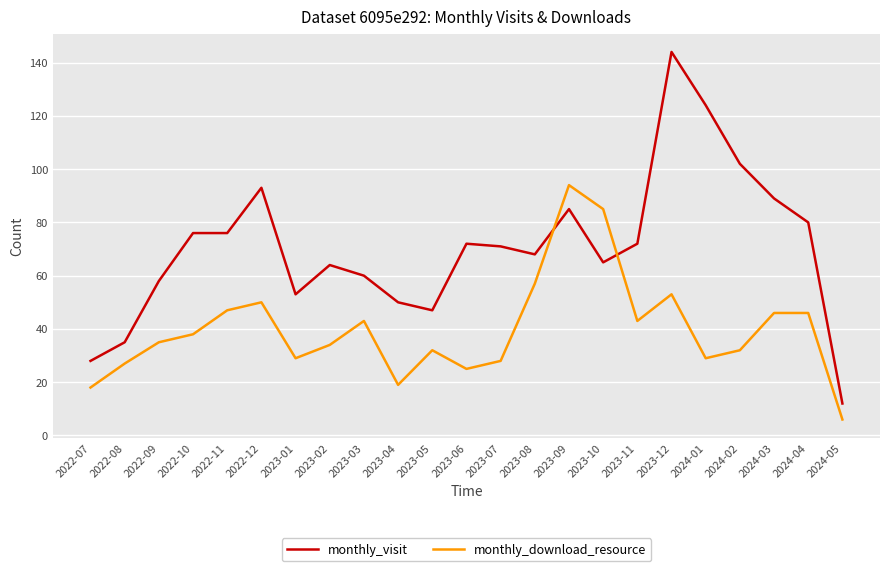

Rank the series by their maximum value, from highest to lowest.

monthly_visit, monthly_download_resource